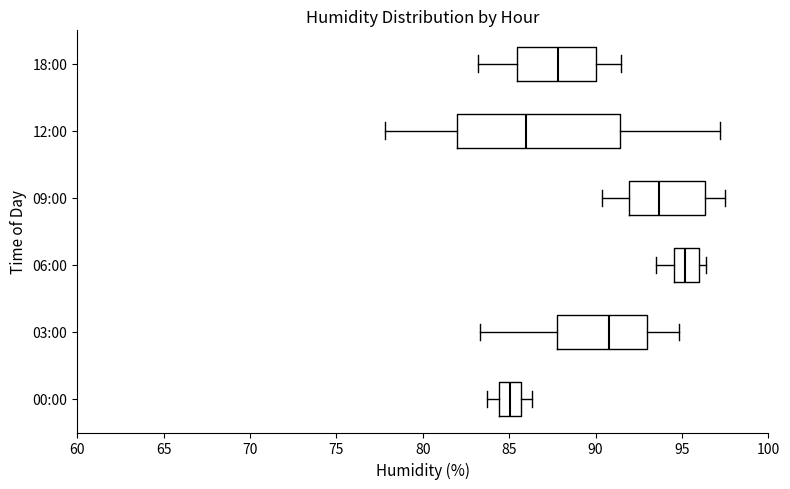

Reading bottom to top, transcribe this box plot: for each box, give where its median line is, the range the box spans, and where its two whiskers end, as read against the x-axis. The values are not printed on the chart, so give them approximately, as read against the axis.

00:00: median 85.0, box 84.5 to 85.5, whiskers 83.5 to 86.5
03:00: median 91.0, box 88.0 to 93.0, whiskers 83.5 to 95.0
06:00: median 95.0, box 94.5 to 96.0, whiskers 93.5 to 96.5
09:00: median 93.5, box 92.0 to 96.5, whiskers 90.5 to 97.5
12:00: median 86.0, box 82.0 to 91.5, whiskers 78.0 to 97.0
18:00: median 88.0, box 85.5 to 90.0, whiskers 83.0 to 91.5